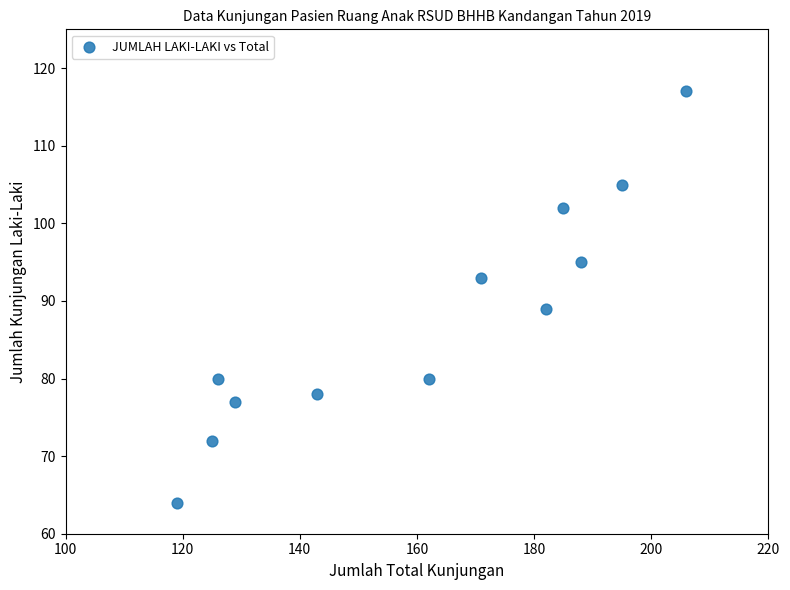

What is the range of Y values (max minus min)?

53